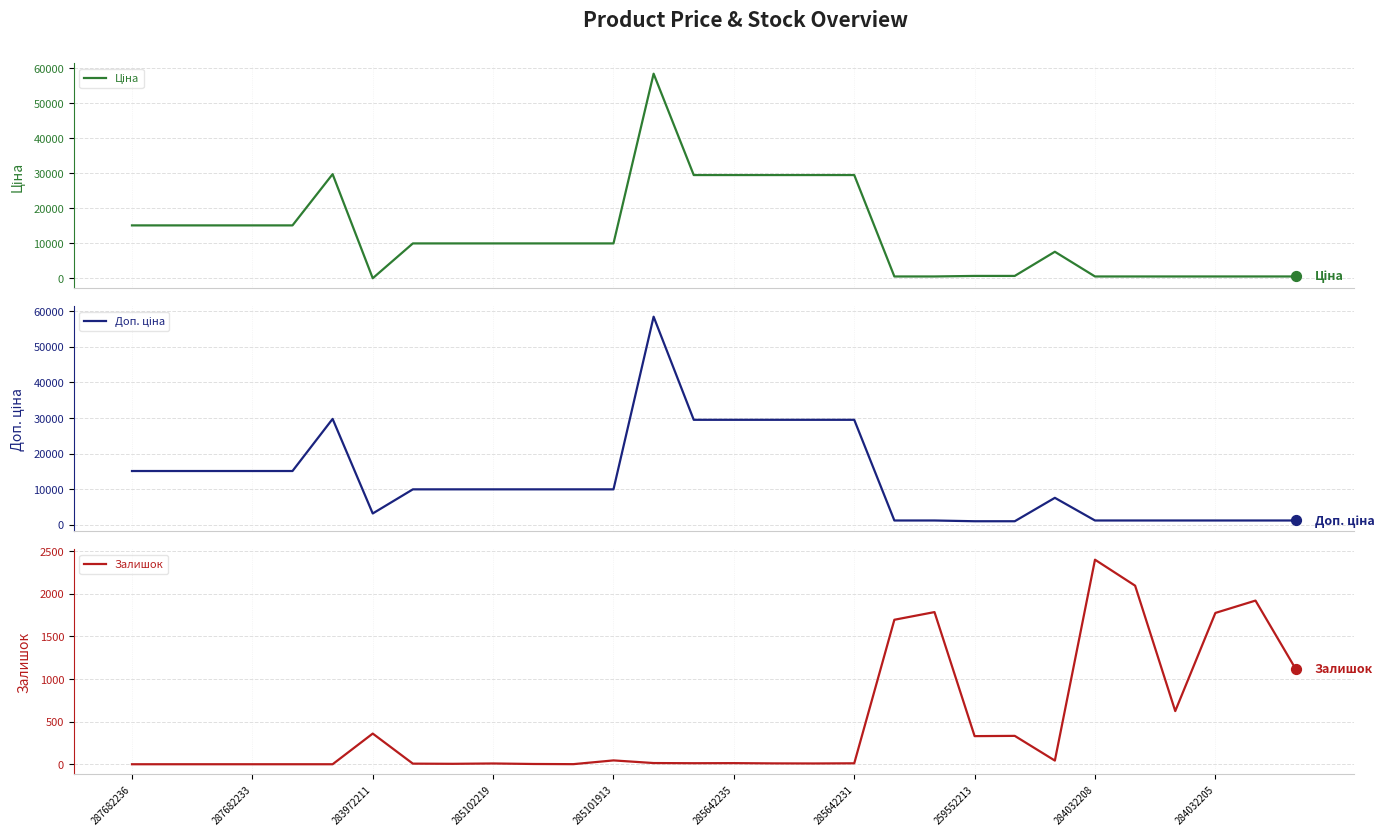

Which series has the widest spread of Y values?

Ціна